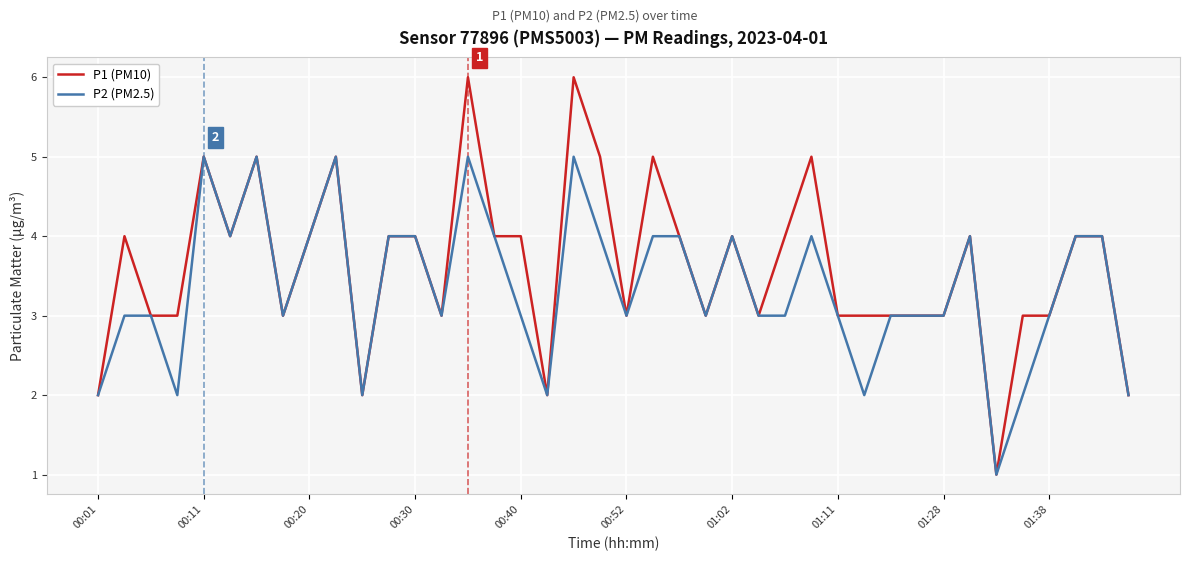

Which series has the widest spread of values?

P1 (PM10)